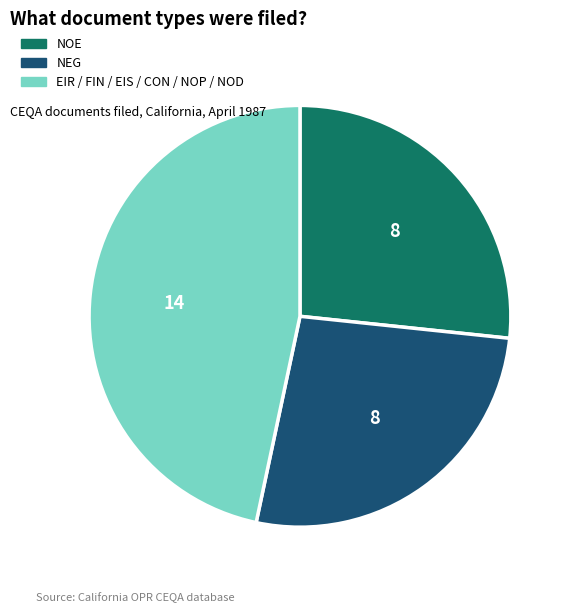

How many segments does this pie chart have?

3